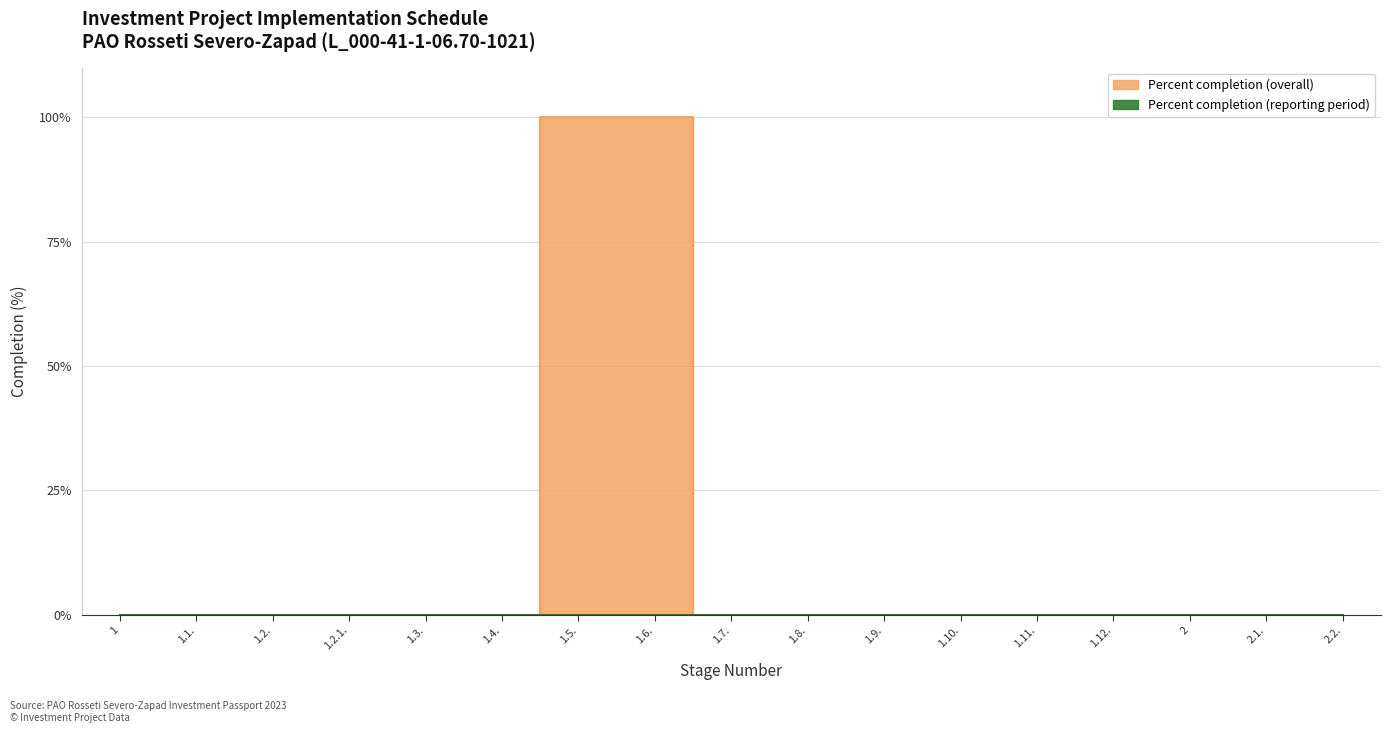

Rank the categories by value from highest to lowest.

1.5., 1.6., 1, 1.1., 1.2., 1.2.1., 1.3., 1.4., 1.7., 1.8., 1.9., 1.10., 1.11., 1.12., 2, 2.1., 2.2.